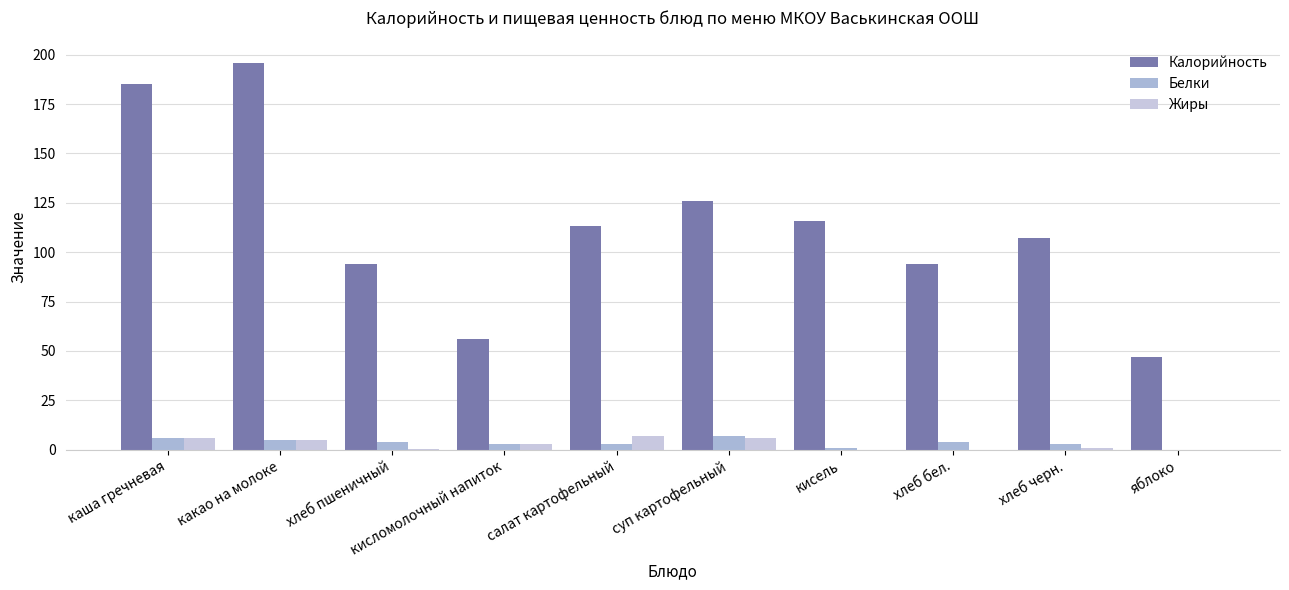

What is the greatest value displayed?

196.0